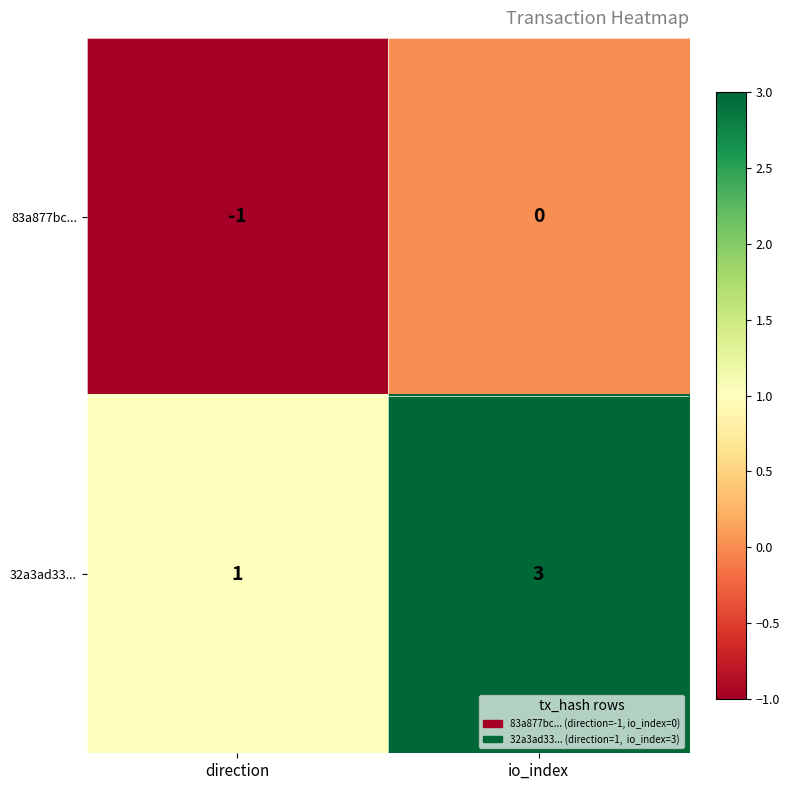

What is the sum of the 32a3ad33... values at io_index and direction?

4